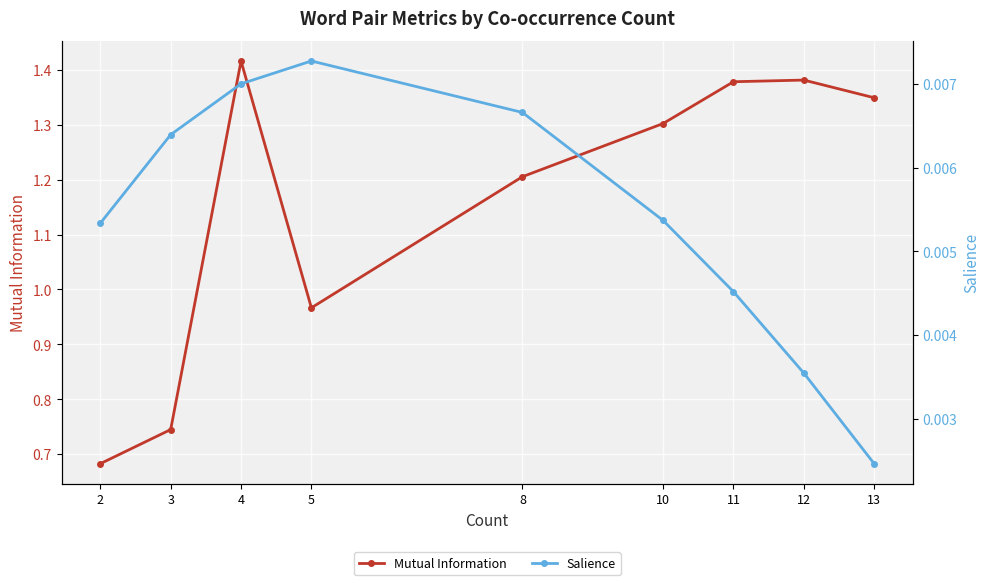

True or false: Salience has a value of 0.0 at 10.

True